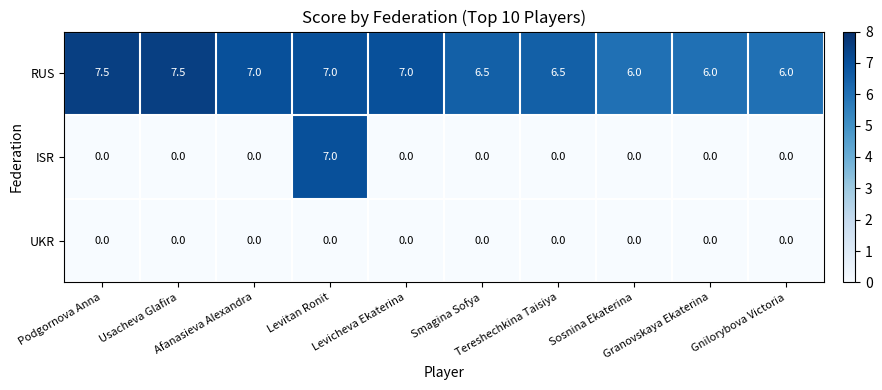

What is the highest value of the RUS series?

7.5